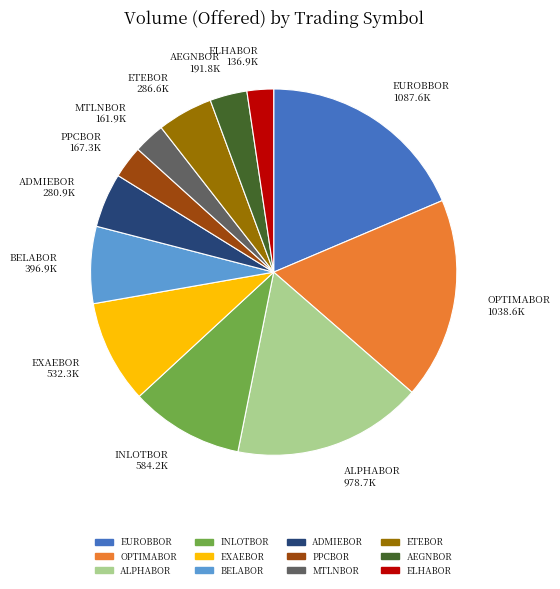

How many segments does this pie chart have?

12